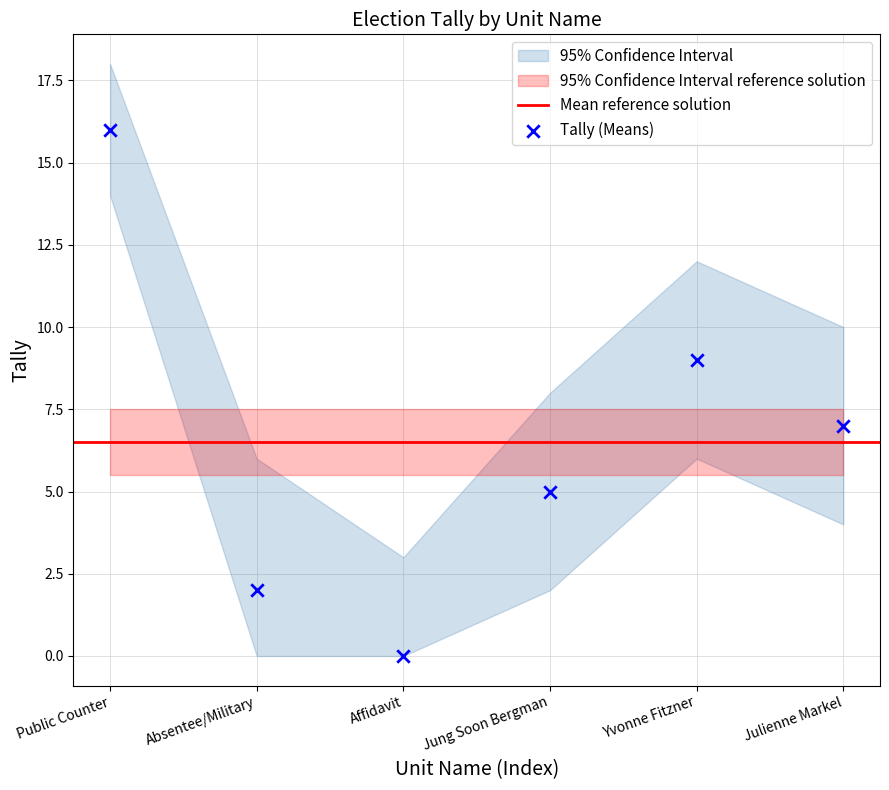

What is the range of X values (max minus min)?

5